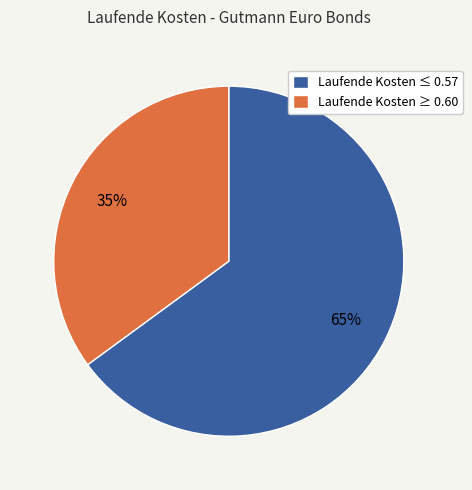

Rank the categories by value from lowest to highest.

Laufende Kosten ≥ 0.60, Laufende Kosten ≤ 0.57